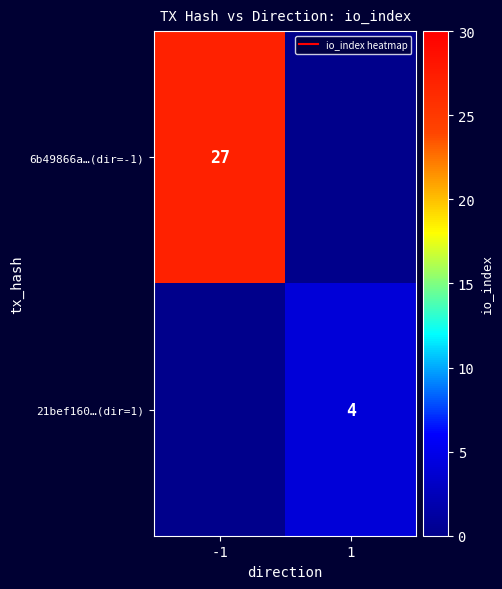

Count the number of categories in the chart.

2